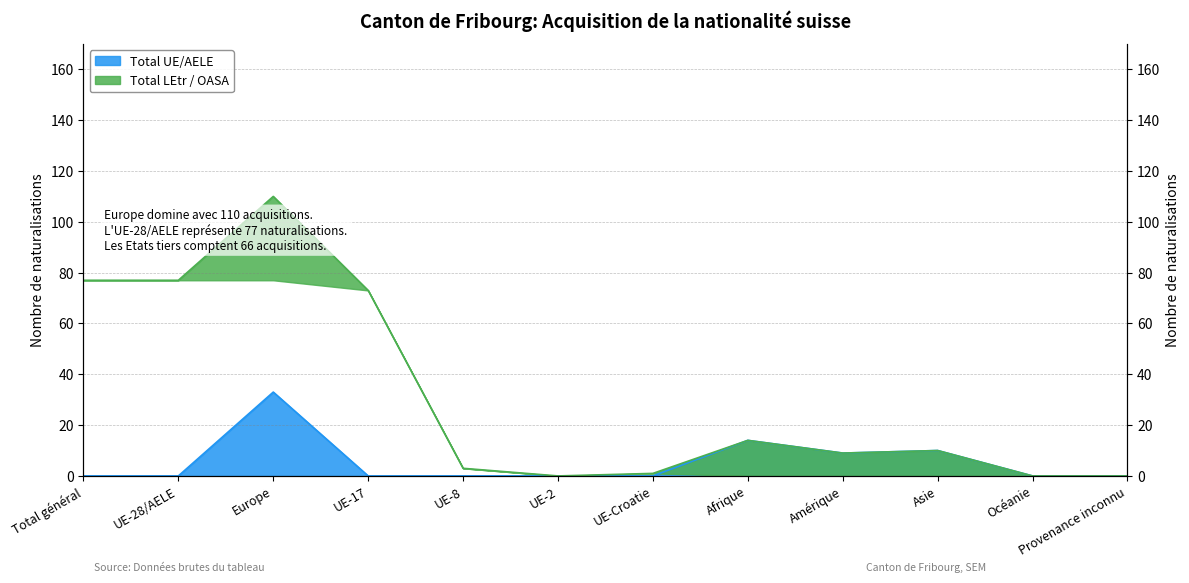

Reading left to right, list all the values displayed in this chart.

0	0	33	0	0	0	0	14	9	10	0	0